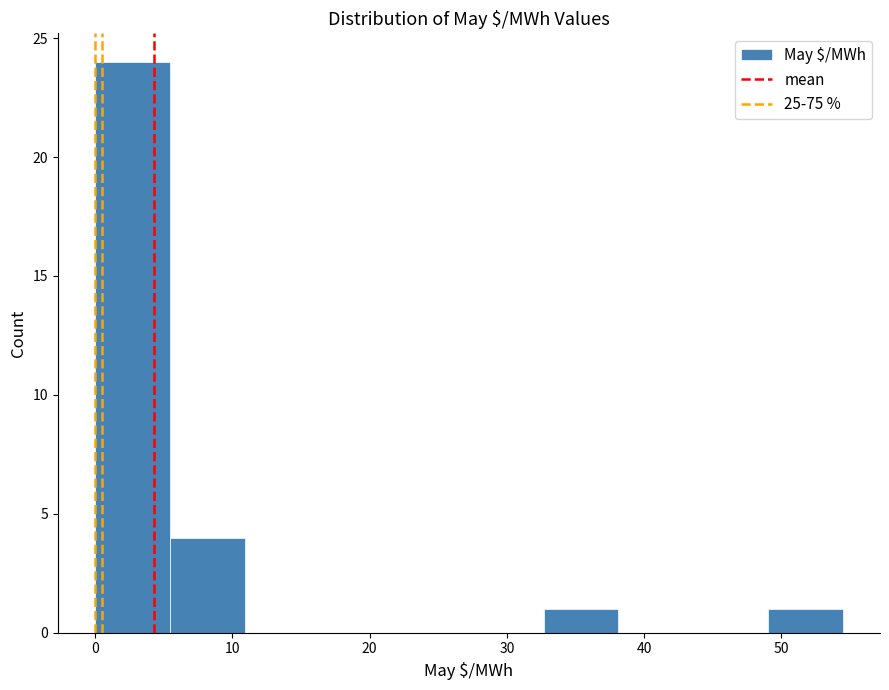

How tall is the bar that spans 5 to 11 on the x-axis? Neither the bar edges nor the heights are printed on the chart, so give them approximately, as read against the axes.

4